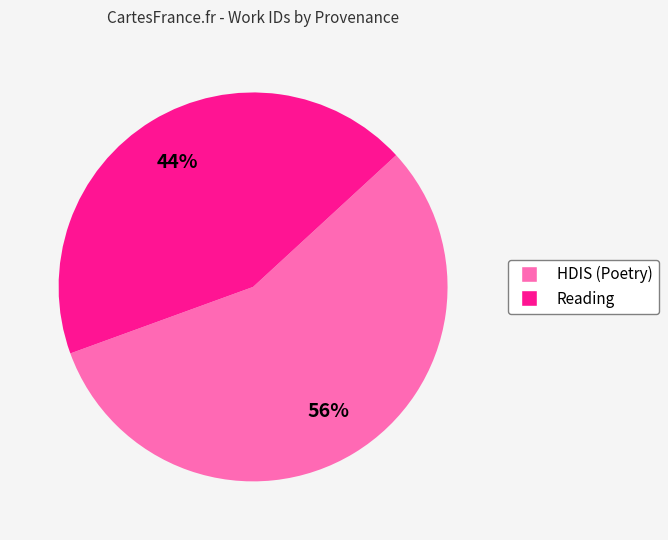

To the nearest percent, what is the average slice percentage?

50%